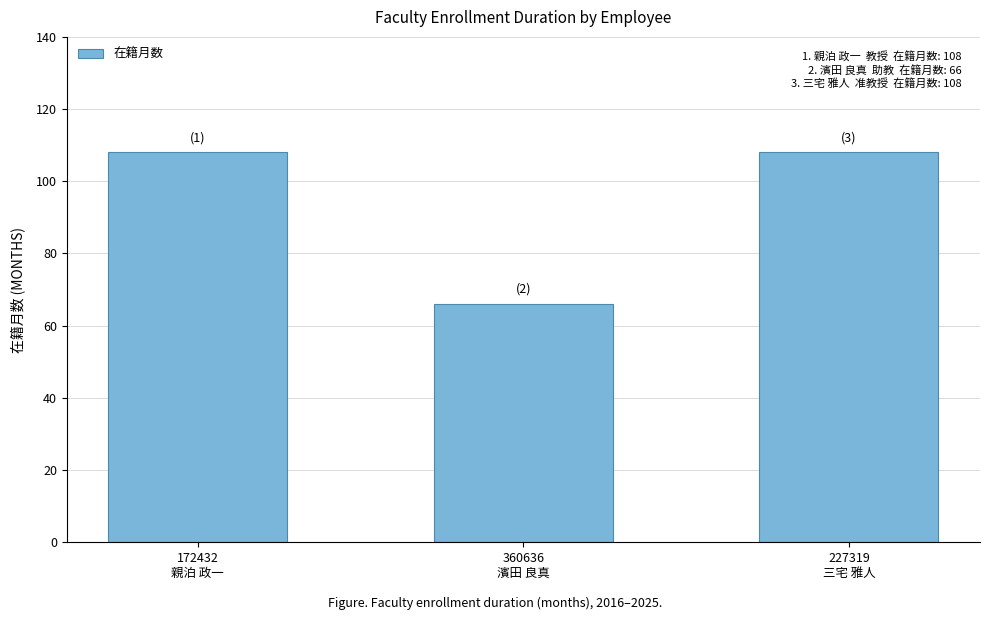

How many values are between 66 and 108?

3